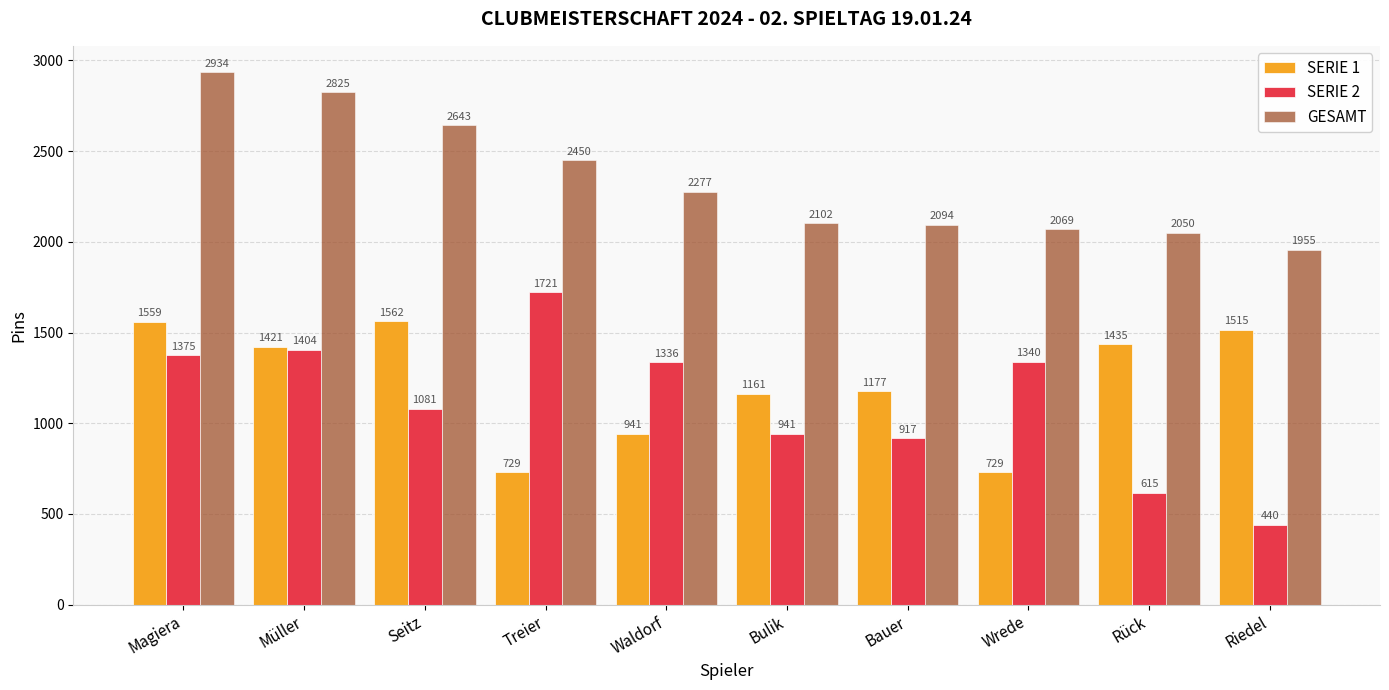

Is it true that GESAMT equals 3561 at Seitz?

False